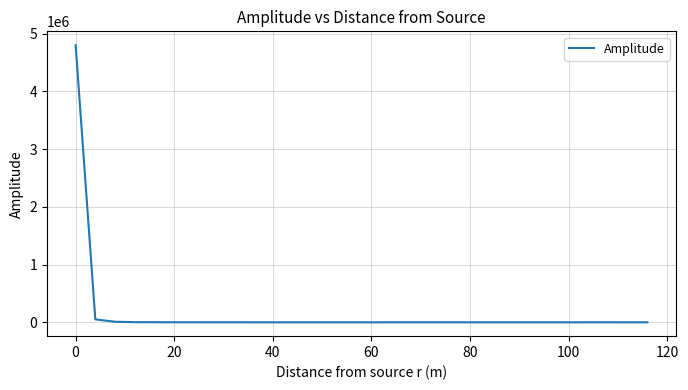

What is the maximum value shown in the chart?

4800000